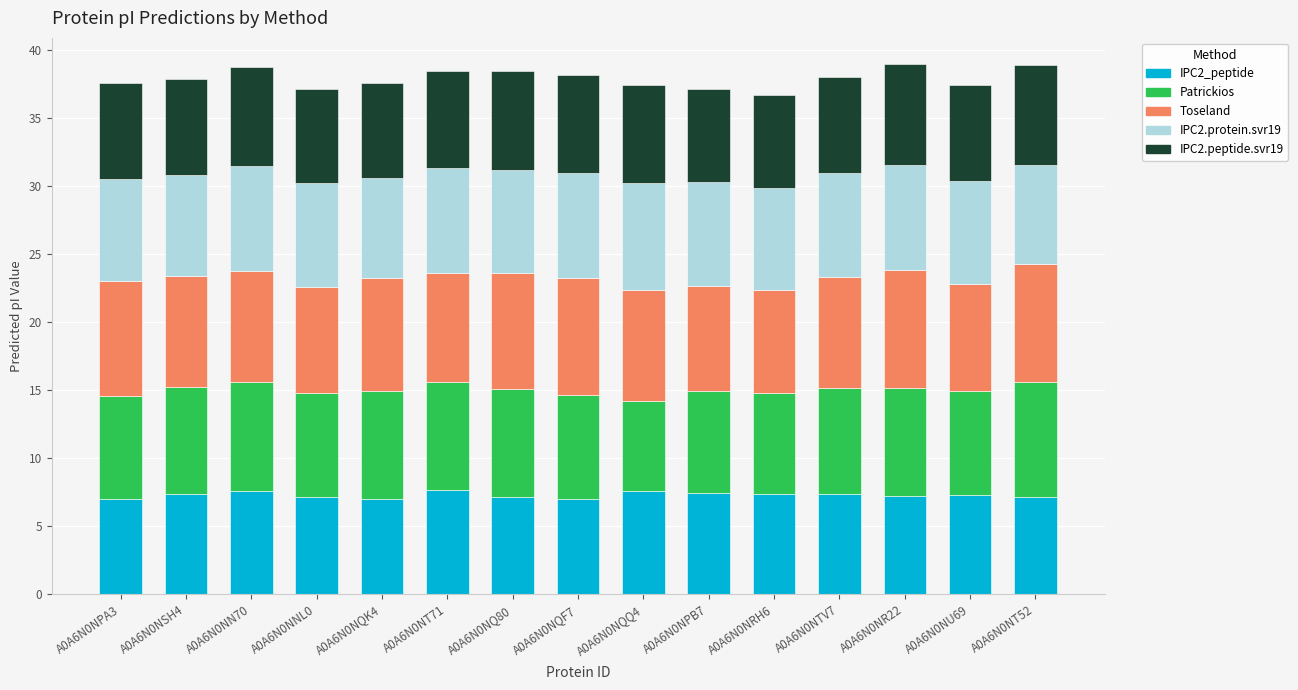

Is it true that IPC2_peptide equals 7.1 at A0A6N0NT52?

True